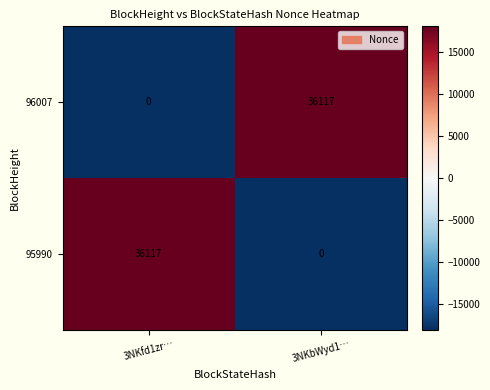

The value of 96007 at 3NKbWyd1… is 36117. True or false?

True